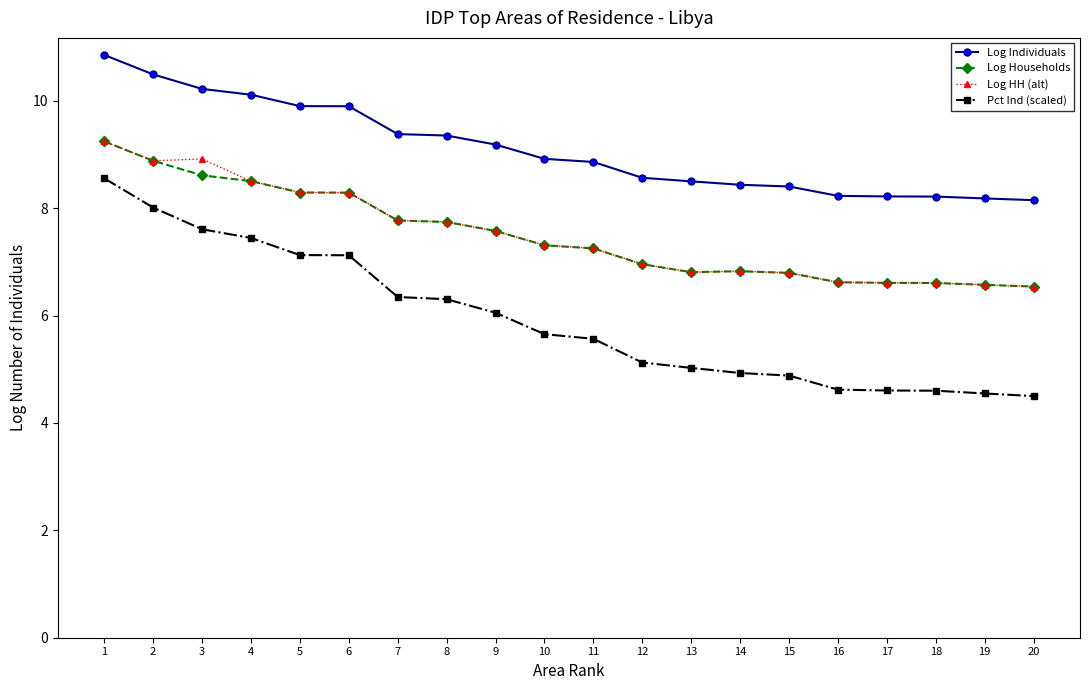

What is the value of the Log HH (alt) point at the 13th from the left?

6.8